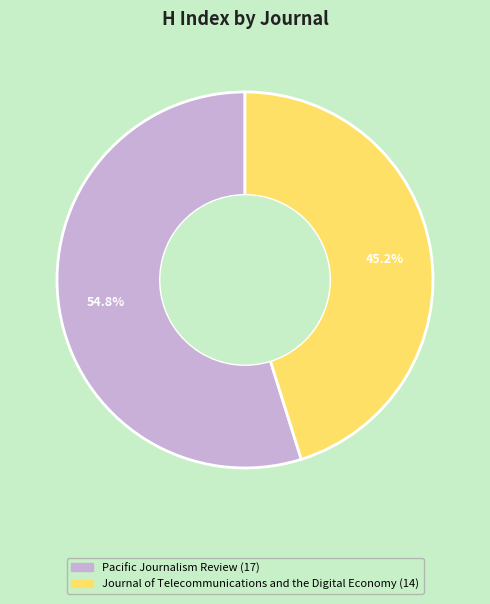

What is the majority slice?

Pacific Journalism Review